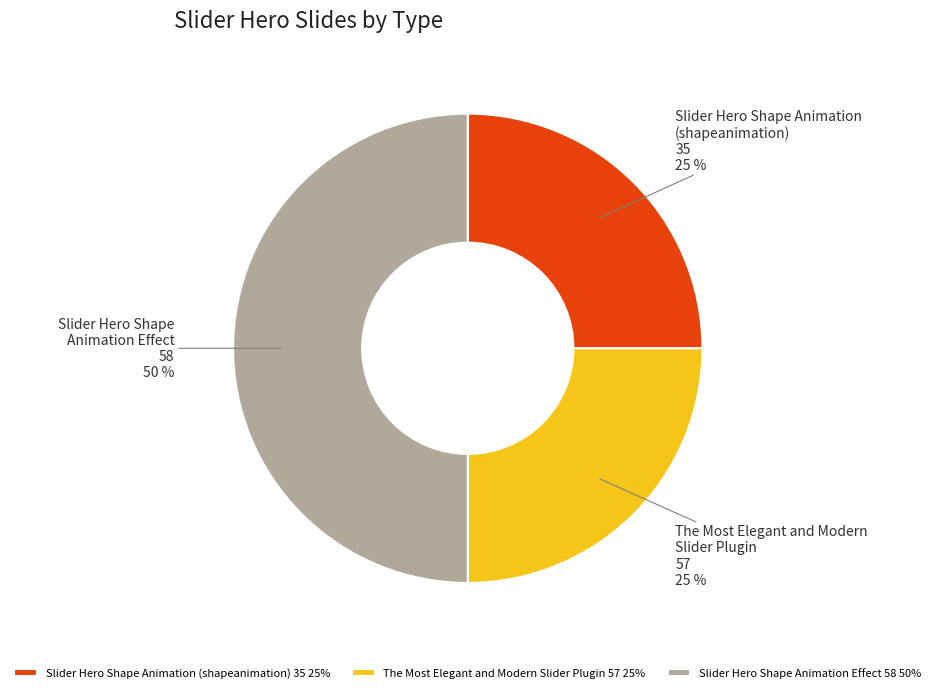

To the nearest percent, what is the difference between the largest and smallest slice percentages?

25%